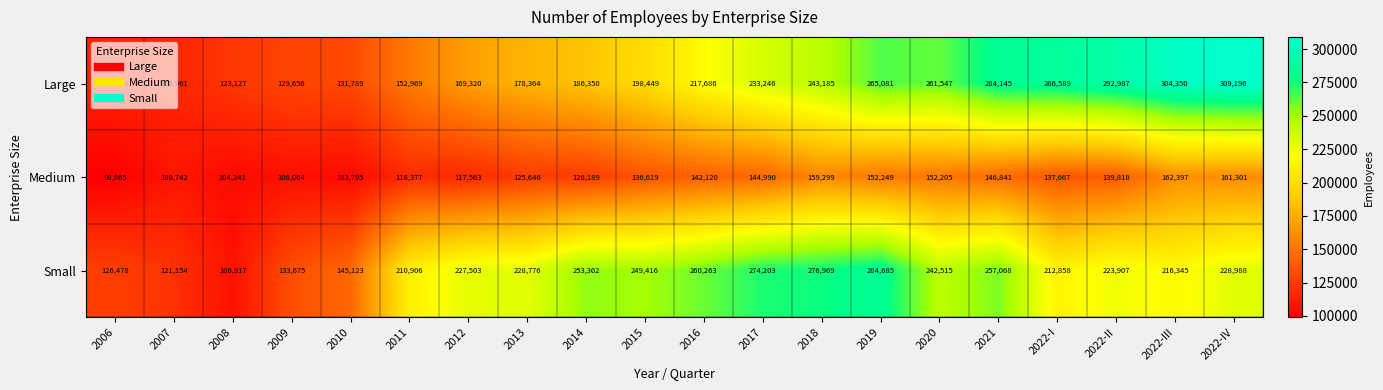

The Medium series shows 152205 at 2020. True or false?

True